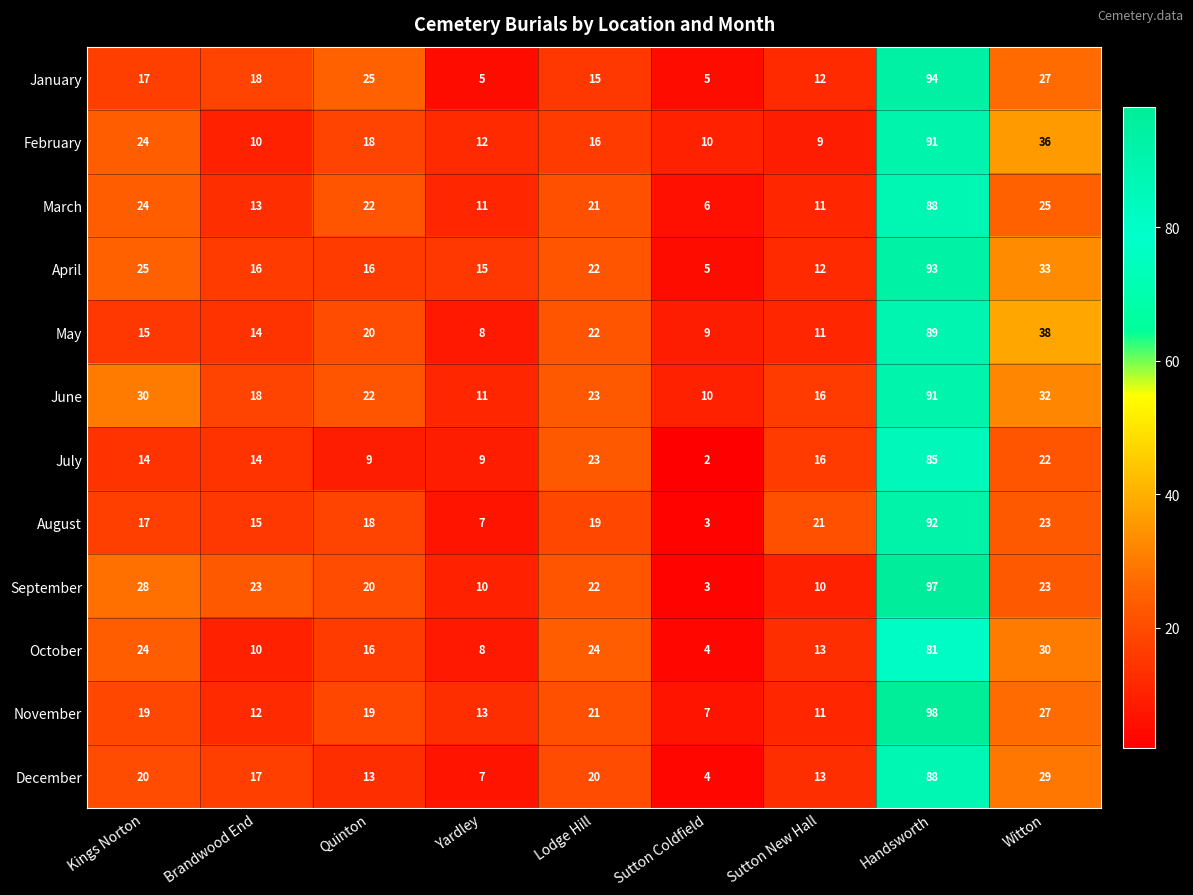

True or false: October has a value of 10 at Brandwood End.

True